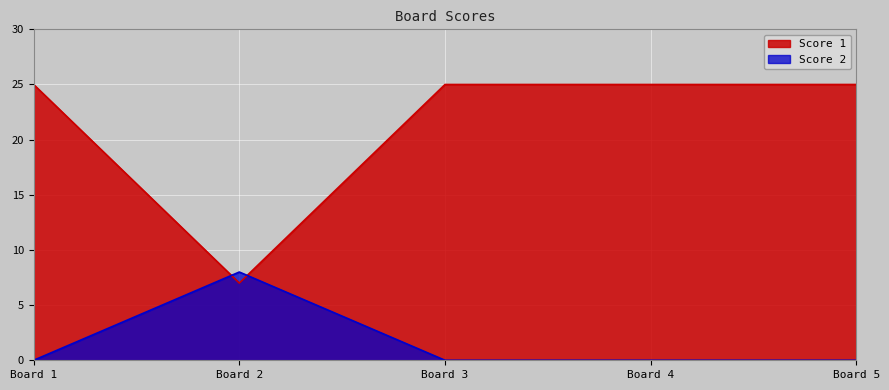

How many lines are shown in the chart?

2